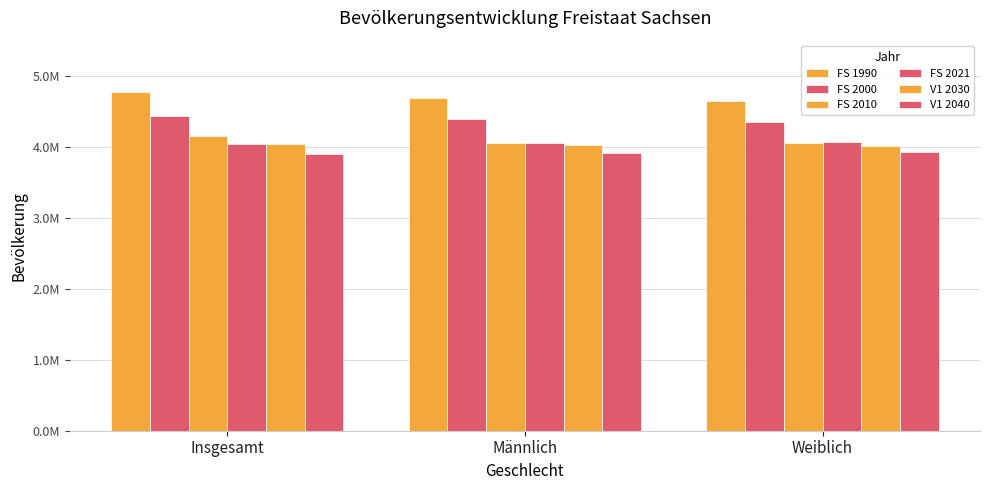

Are the bars grouped side by side (vs. stacked)?

Yes